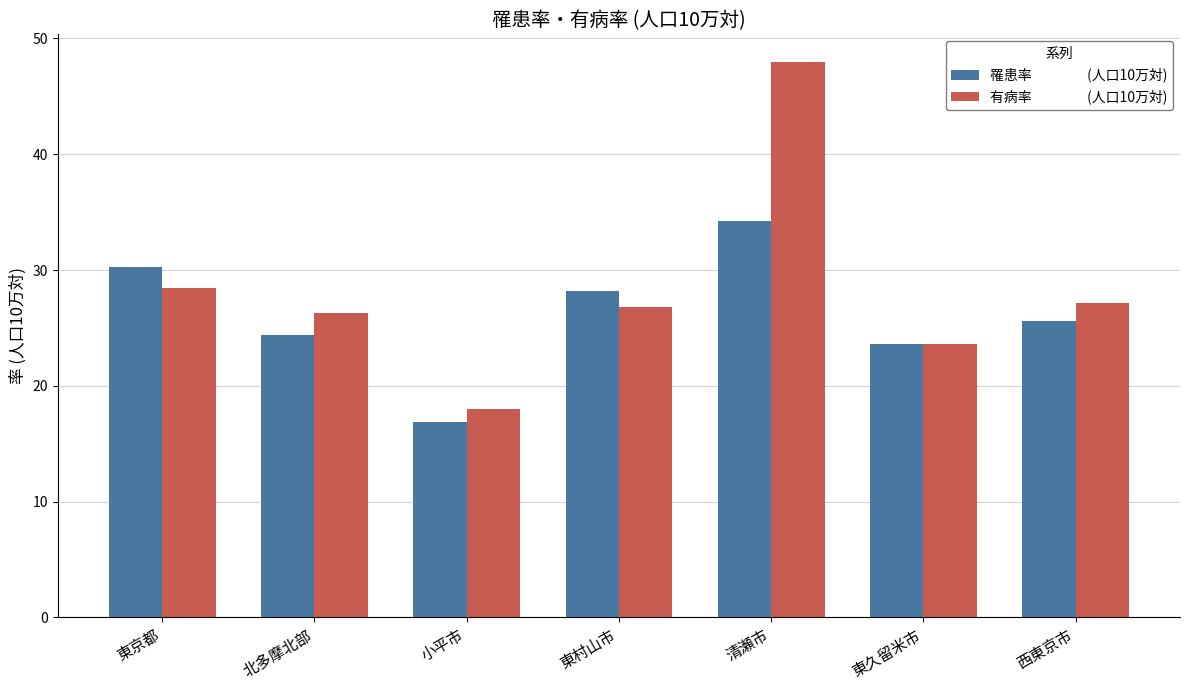

What is the difference between the highest and lowest values at 清瀬市?

13.7